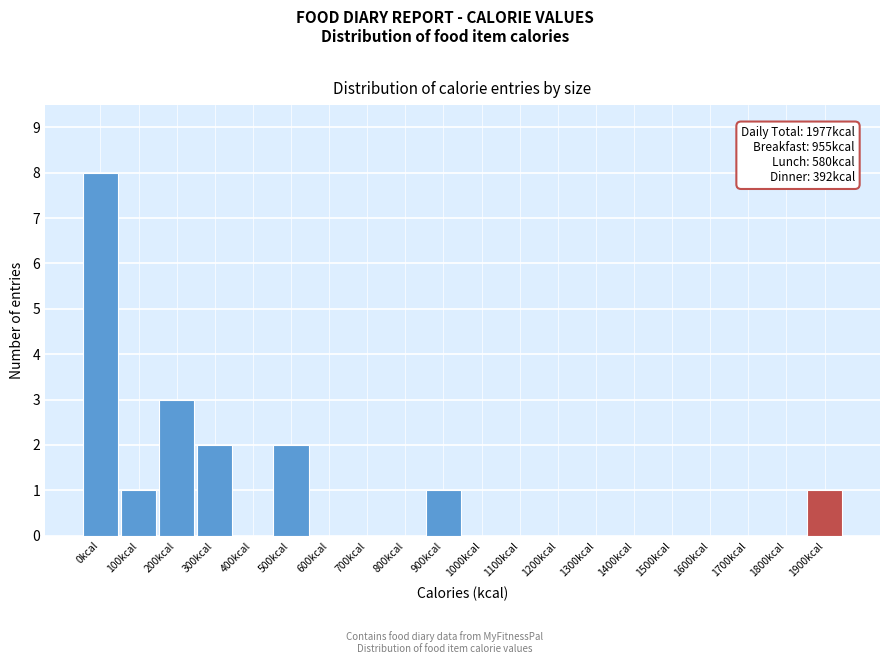

Reading right to left, transcribe all the data shown in this chart.

1900kcal=1	1800kcal=0	1700kcal=0	1600kcal=0	1500kcal=0	1400kcal=0	1300kcal=0	1200kcal=0	1100kcal=0	1000kcal=0	900kcal=1	800kcal=0	700kcal=0	600kcal=0	500kcal=2	400kcal=0	300kcal=2	200kcal=3	100kcal=1	0kcal=8